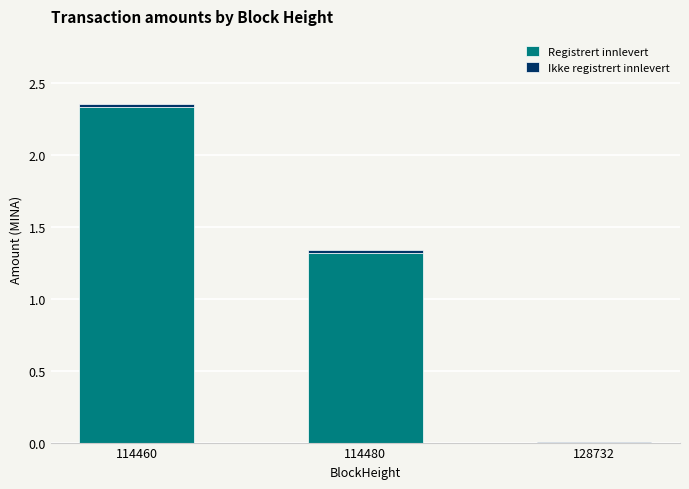

The value of Registrert innlevert at 114480 is 1.3. True or false?

True